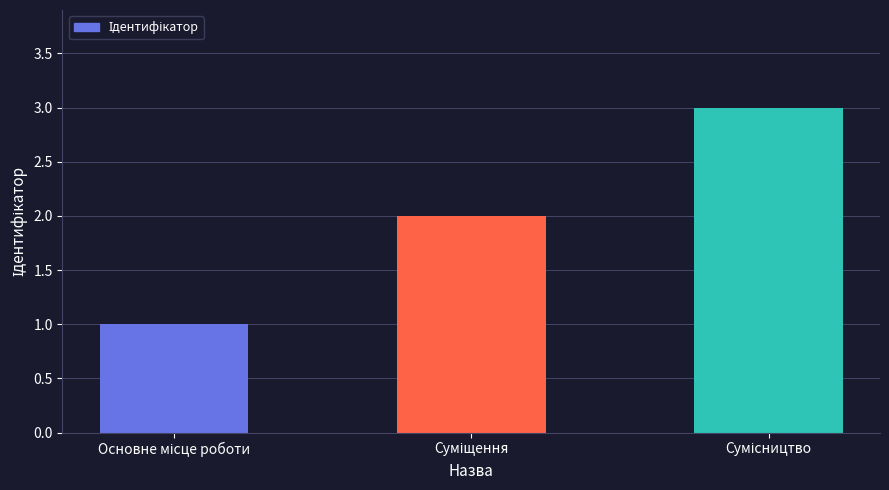

What is the greatest value displayed?

3